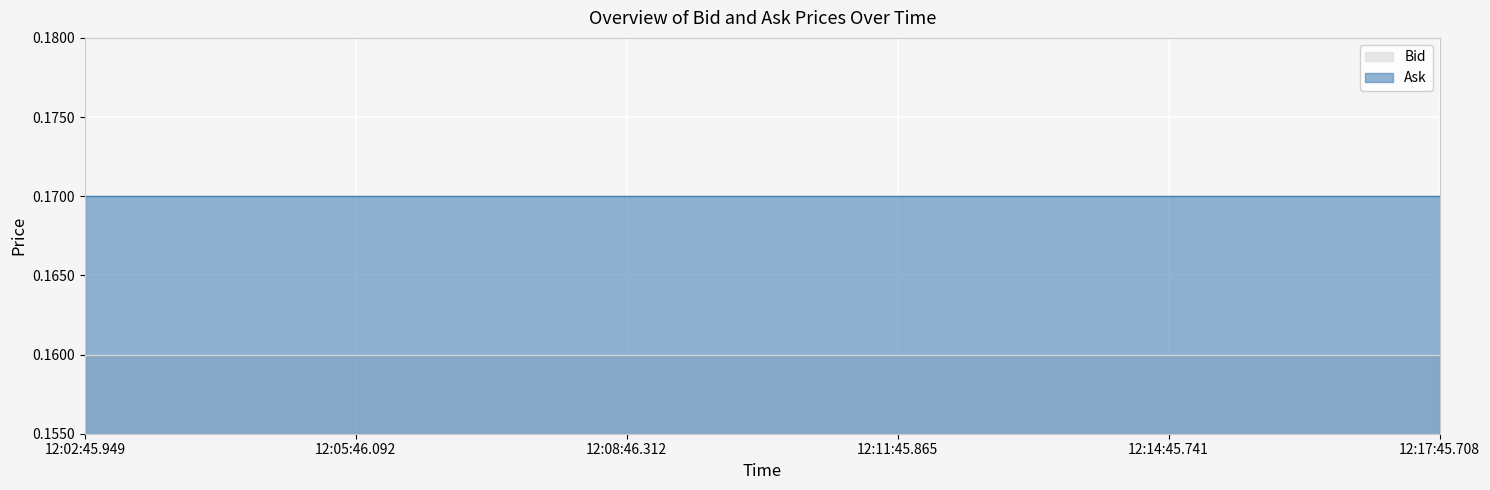

True or false: Bid has a value of 0.1 at 12:11:45.865.

False